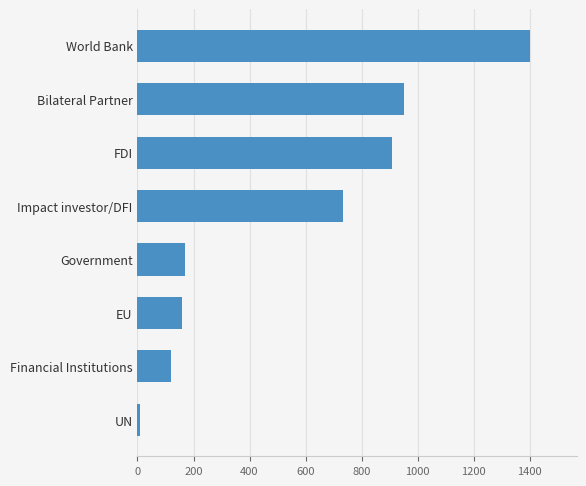

Reading top to bottom, extract all data points from this chart.

World Bank=1400.0	Bilateral Partner=951.0	FDI=909.3	Impact investor/DFI=734.8	Government=169.3	EU=160.0	Financial Institutions=119.1	UN=10.0